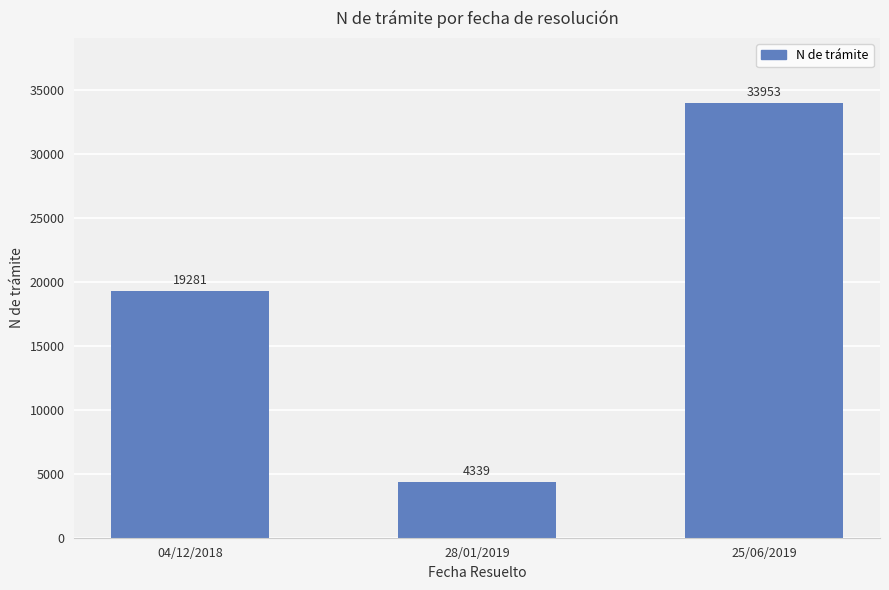

What is the label of the 2nd bar from the right?

28/01/2019